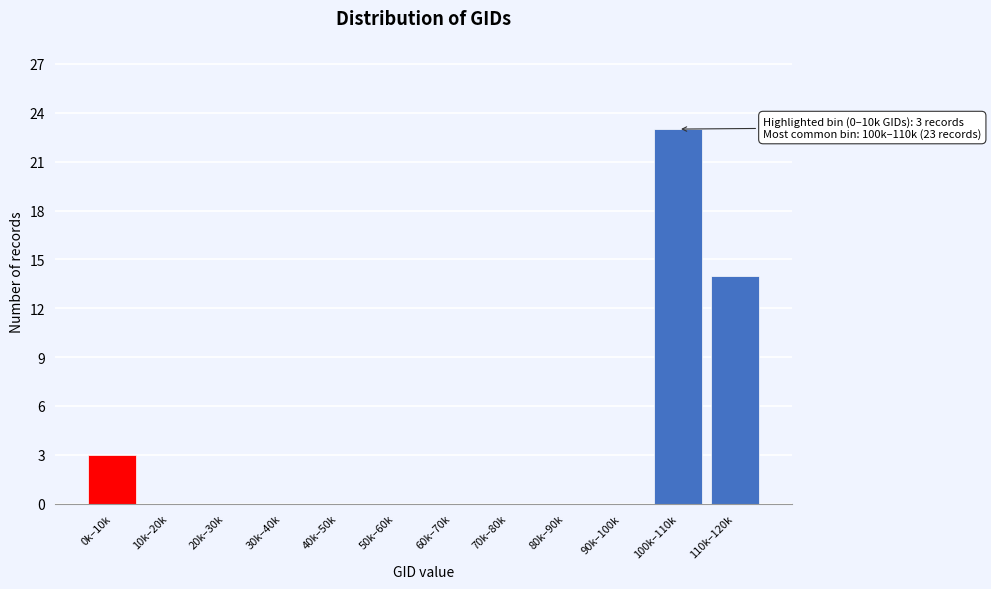

Reading left to right, extract all data points from this chart.

0k–10k=3	10k–20k=0	20k–30k=0	30k–40k=0	40k–50k=0	50k–60k=0	60k–70k=0	70k–80k=0	80k–90k=0	90k–100k=0	100k–110k=23	110k–120k=14